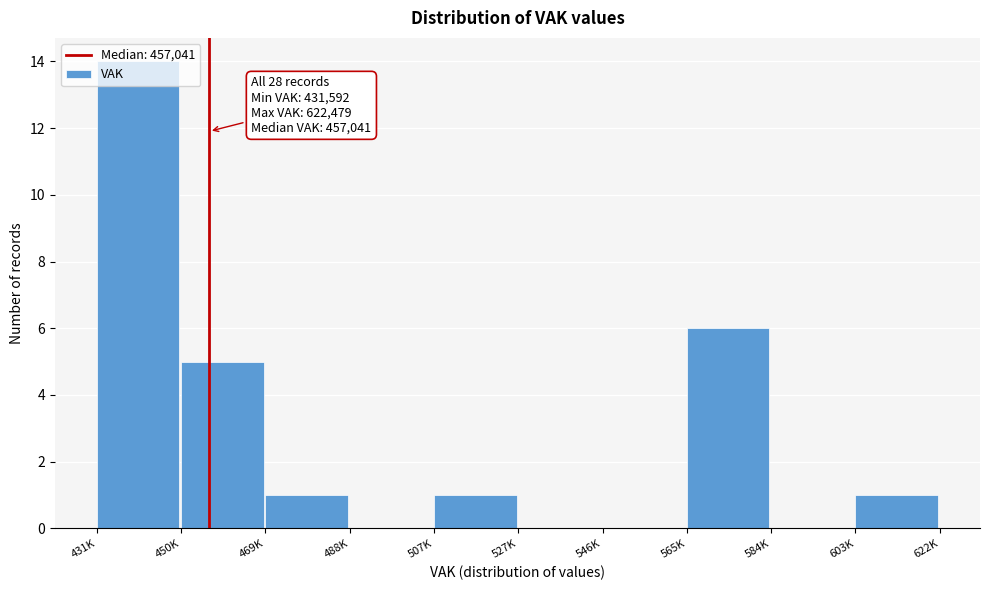

What is the sum of the values at 431K and 565K?

20